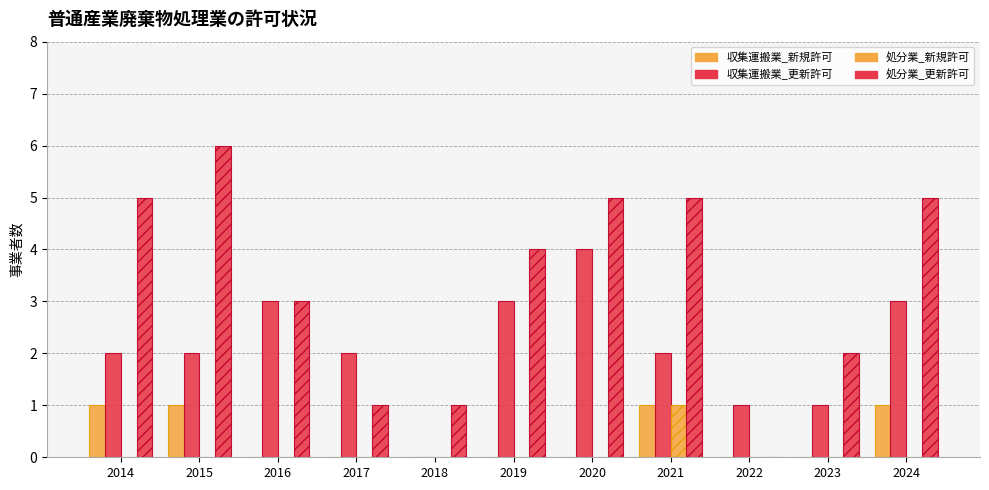

Count the number of categories in the chart.

11